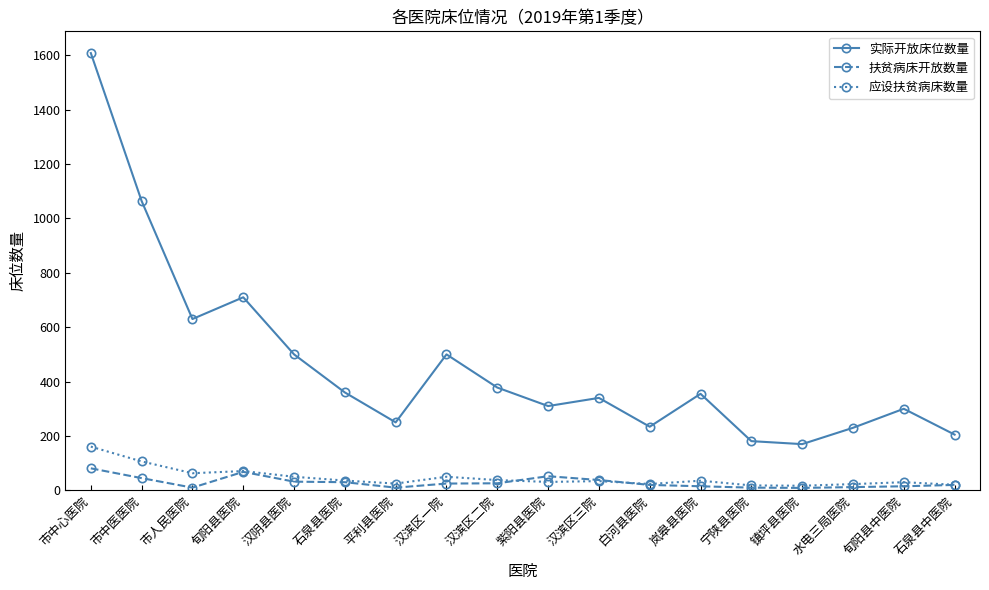

True or false: 应设扶贫病床数量 and 实际开放床位数量 intersect in this chart.

False